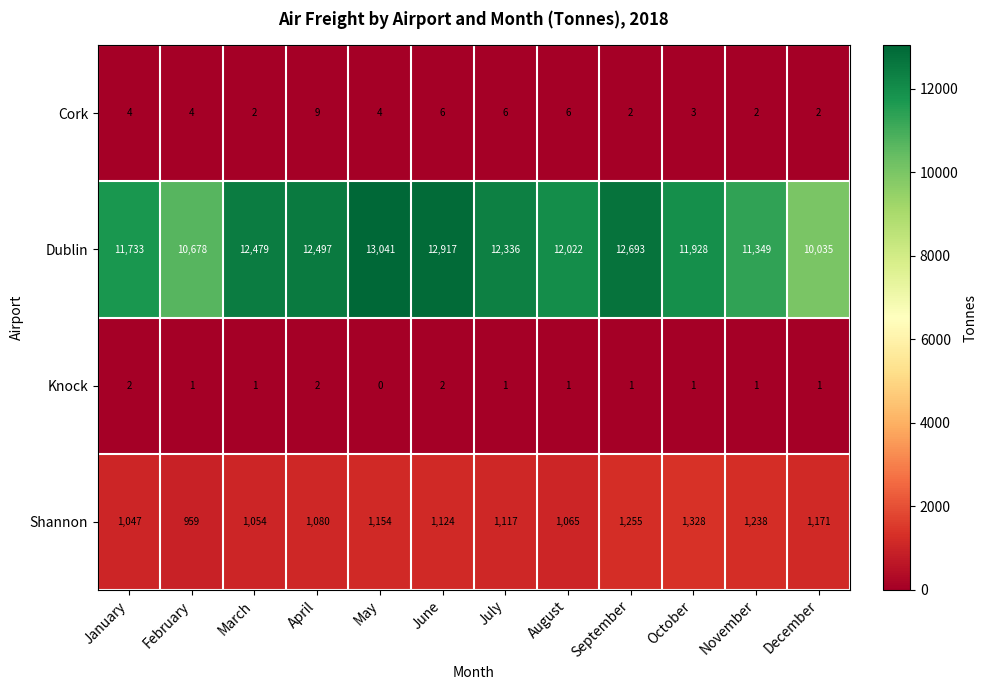

Is it true that Shannon equals 1238 at November?

True